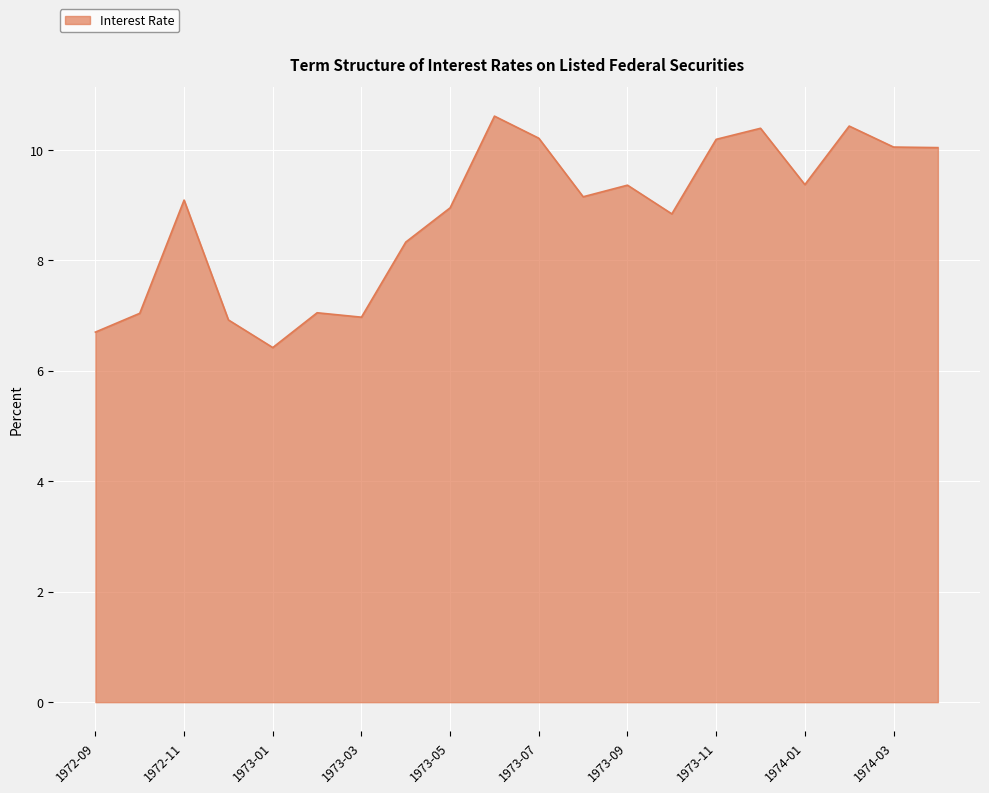

What is the difference between the maximum and minimum values?

4.2